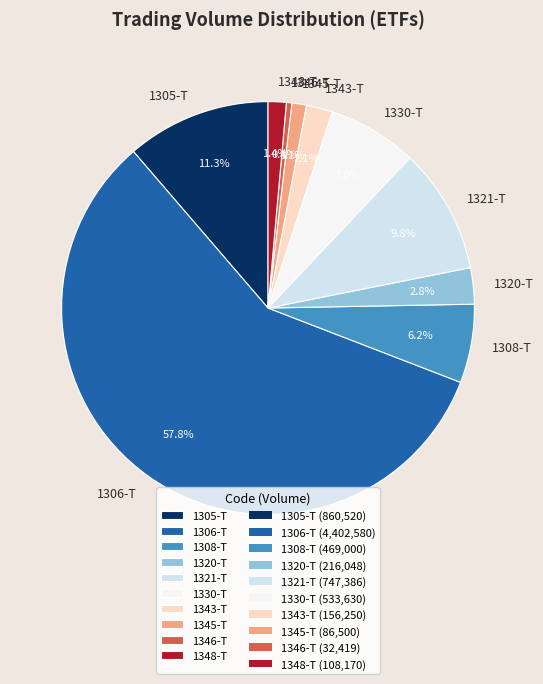

Does 1343-T account for over 50% of the chart?

No